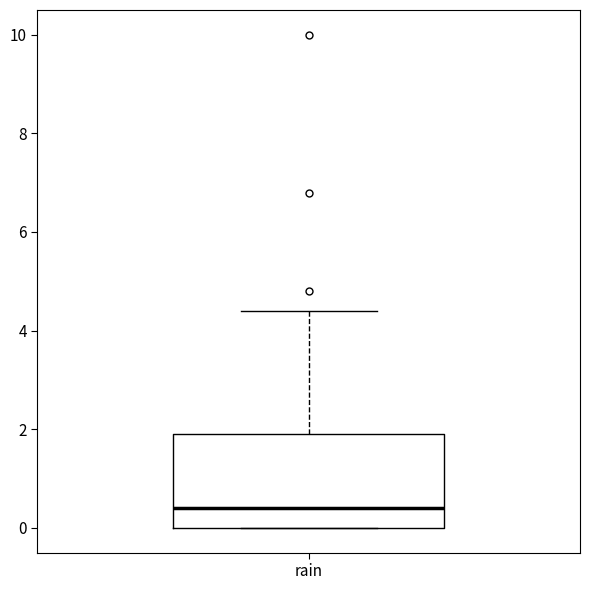

Transcribe this box plot: give where the median line is, the range the box spans, and where the two whiskers end, as read against the y-axis. The values are not printed on the chart, so give them approximately, as read against the axis.

median 0.4, box 0.0 to 2.0, whiskers 0.0 to 4.4